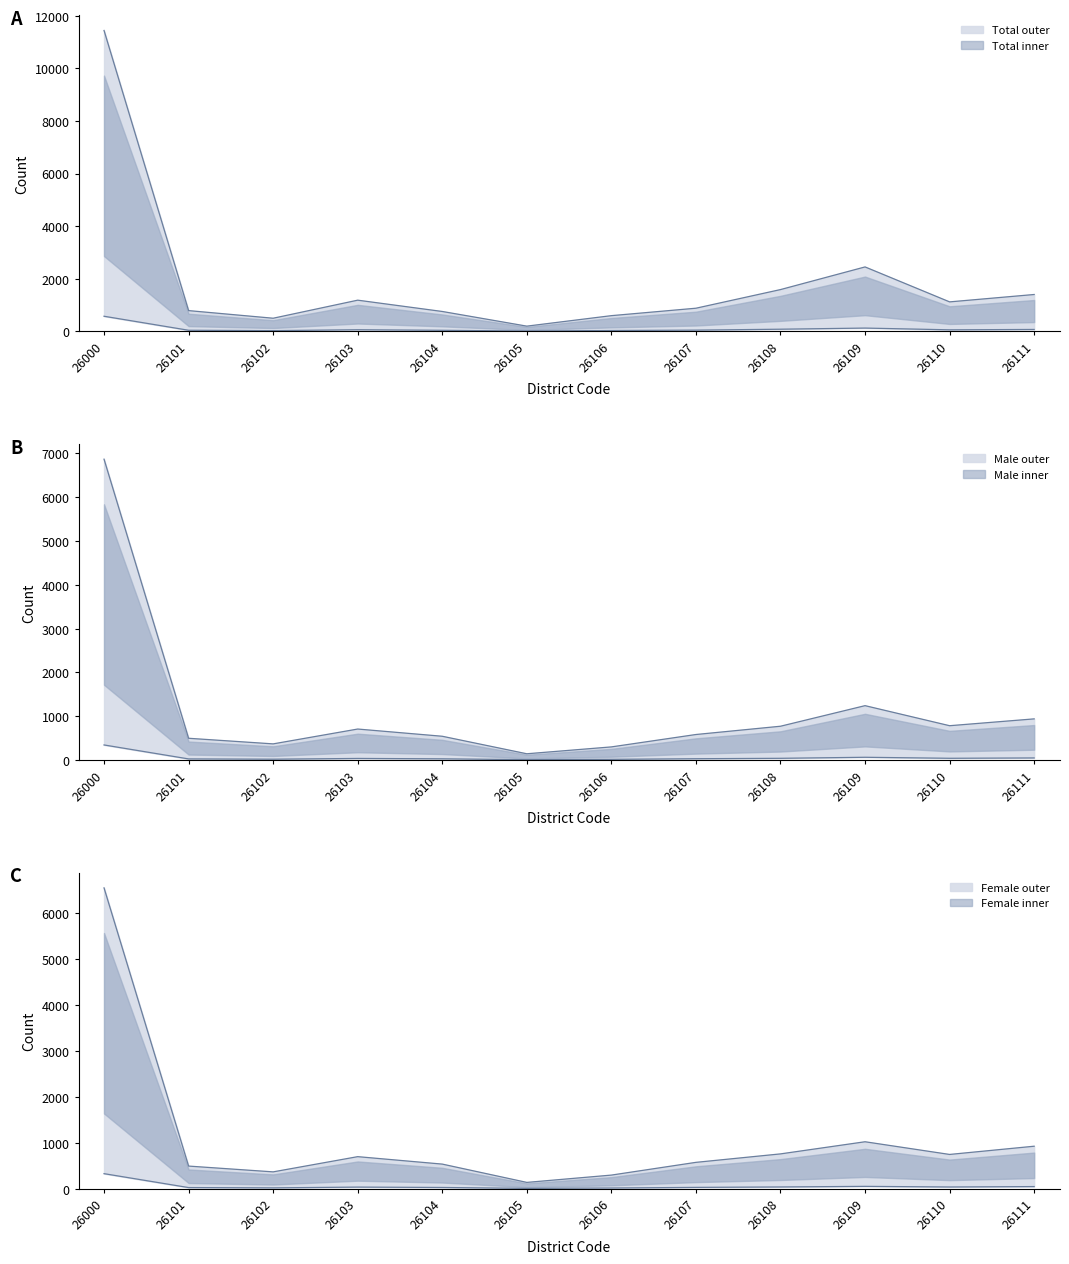

Is the value of Total upper at 26103 greater than the value of Female upper at 26103?

Yes